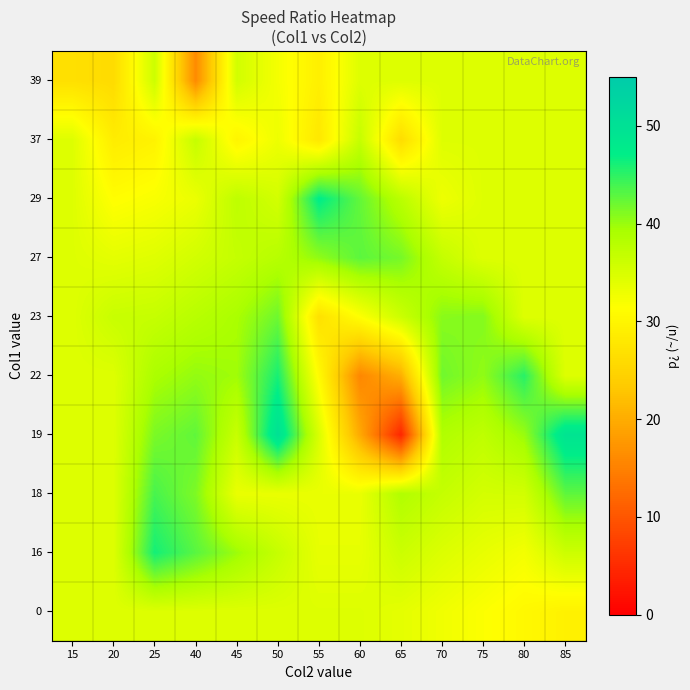

Between 60 and 75, which is larger?

60